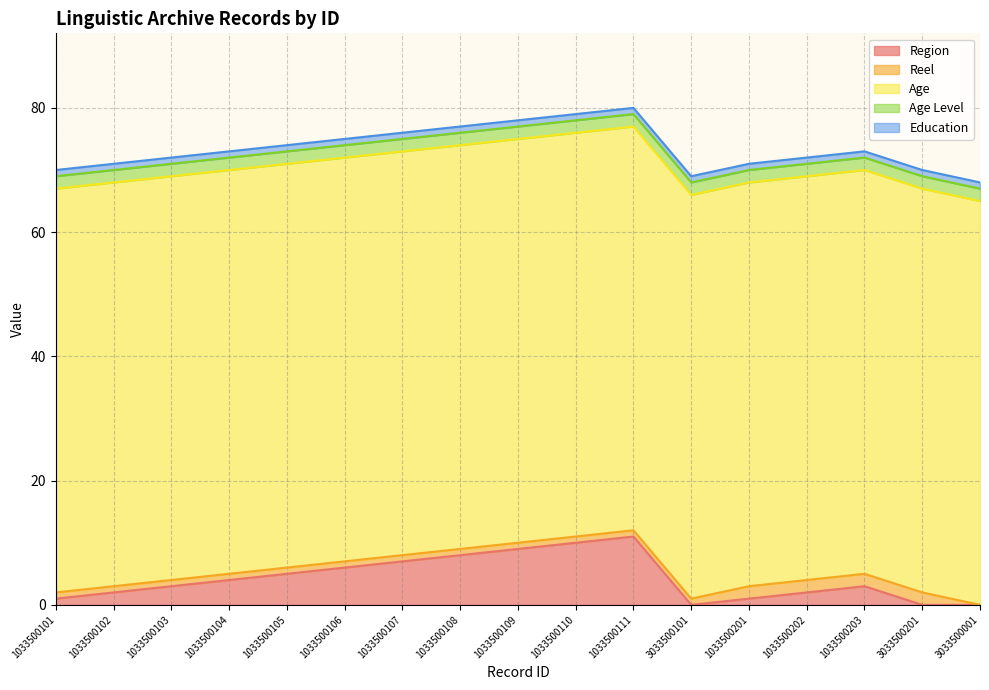

What is the total value across all series at 1033500104?

73